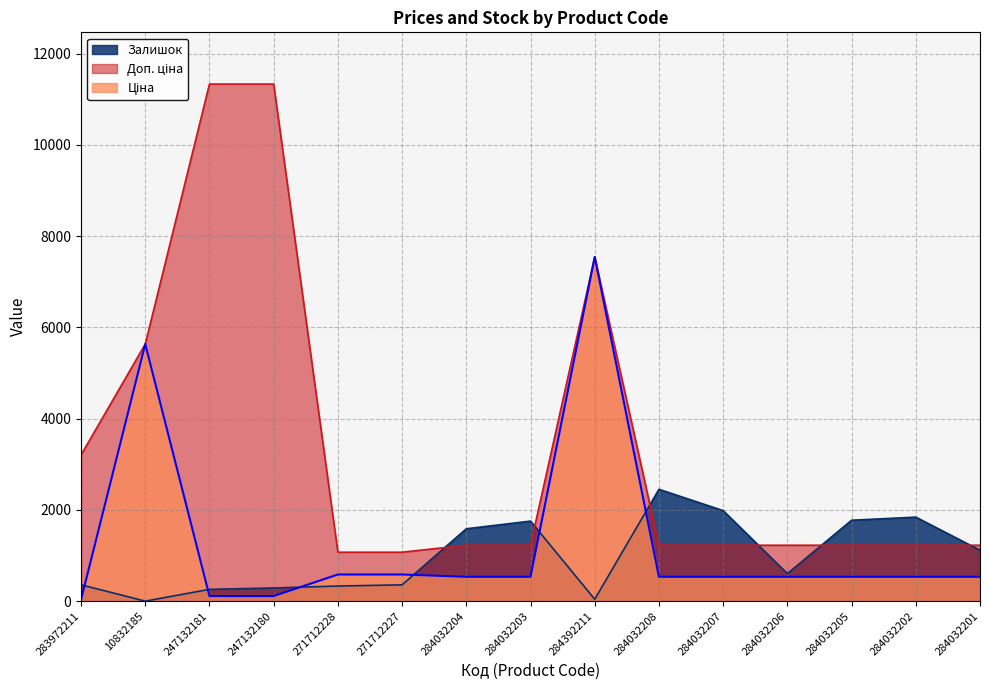

Where does the Ціна series first go above 535?

10832185